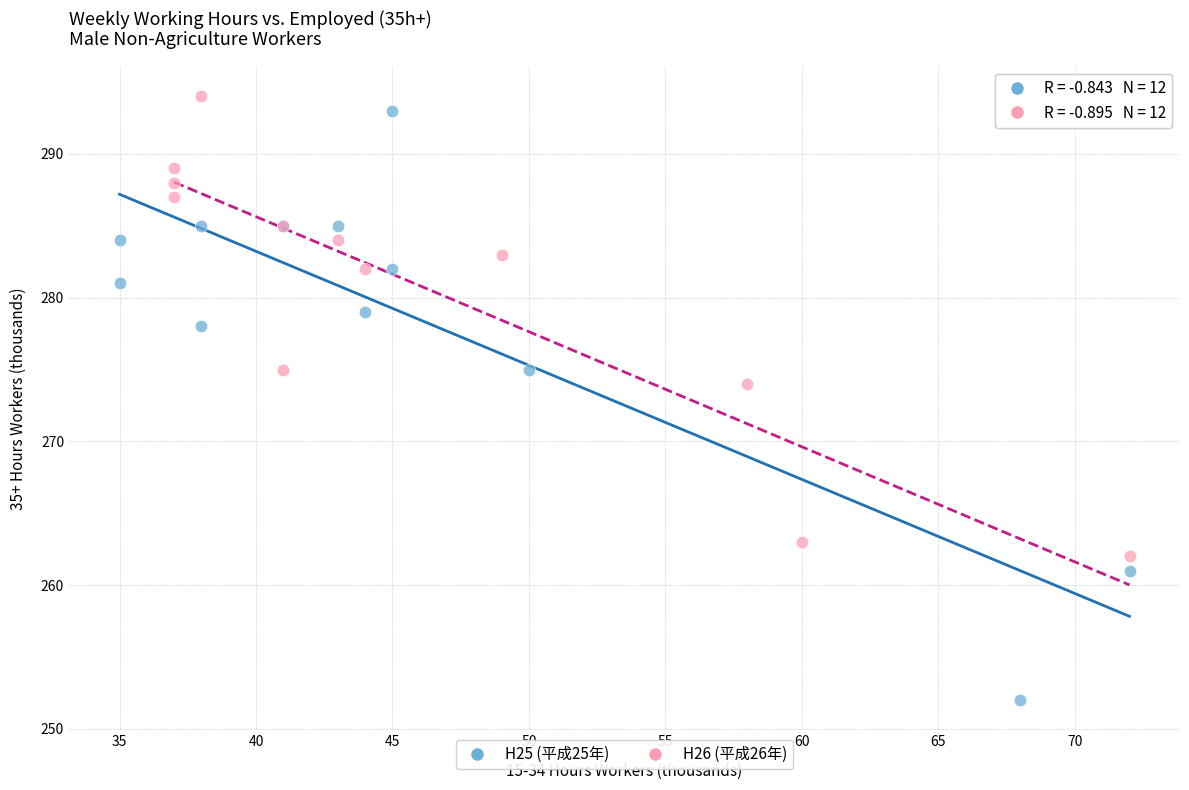

Which series contains the lowest Y value?

H25 (平成25年)